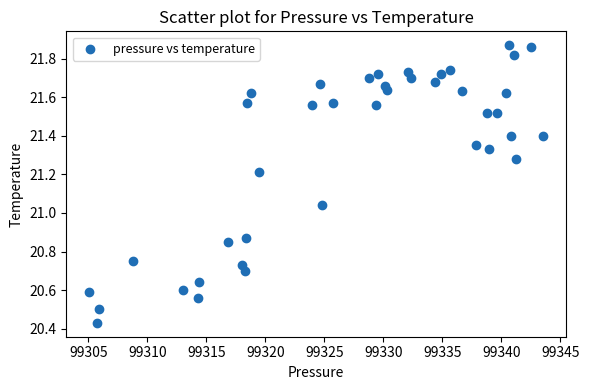

What is the range of X values (max minus min)?

38.5